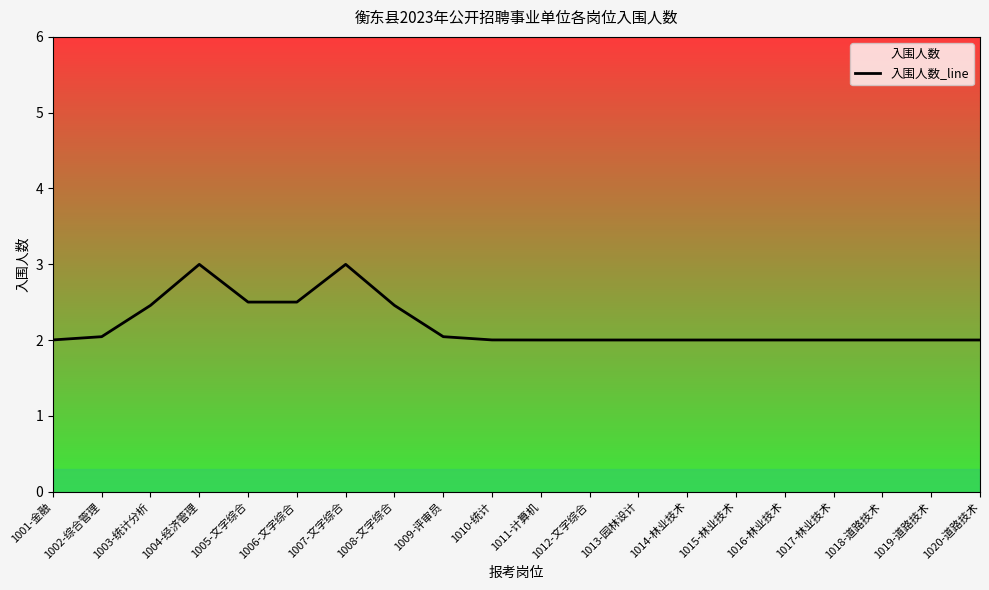

What position from the left is 1014-林业技术?

14